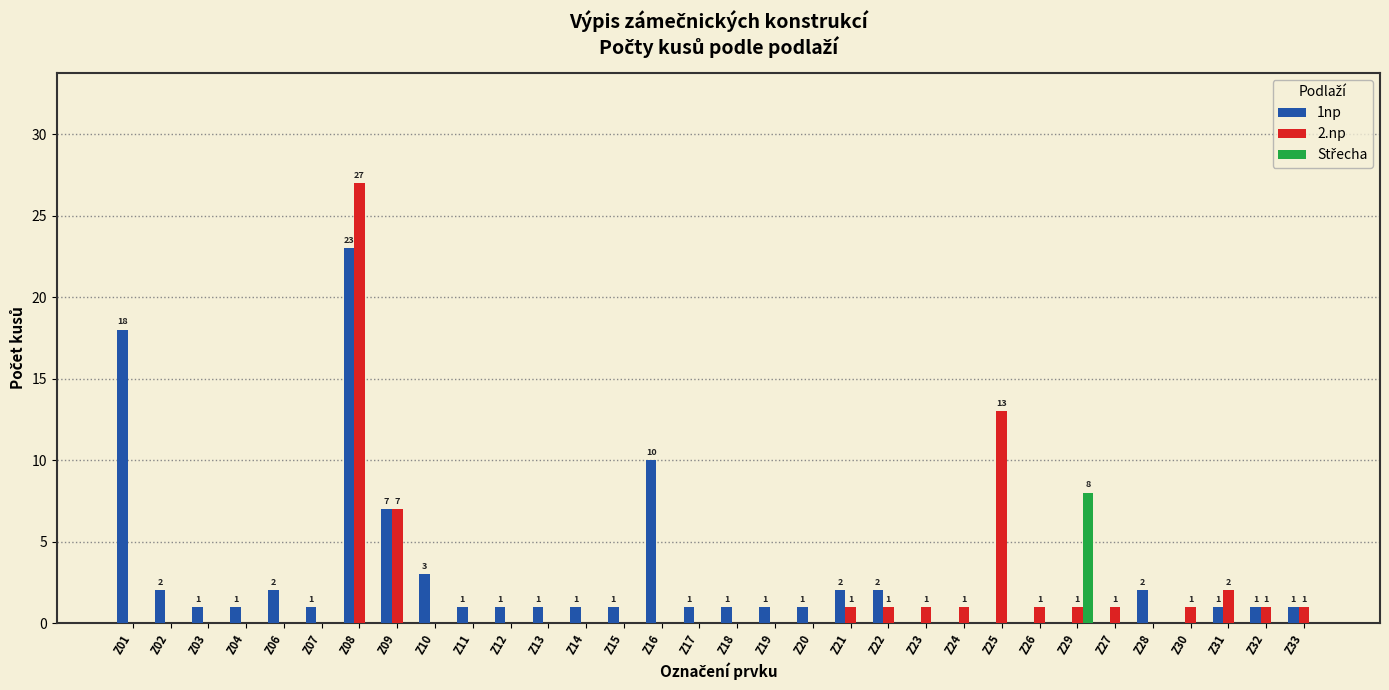

The 1np series shows 1 at Z14. True or false?

True